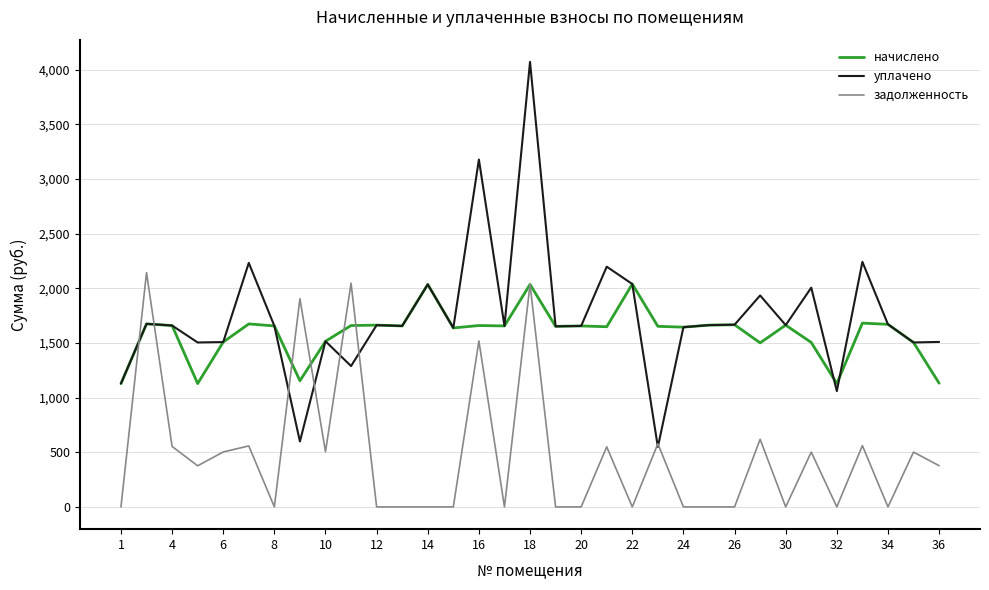

True or false: начислено has more than 0 interior local peaks.

True